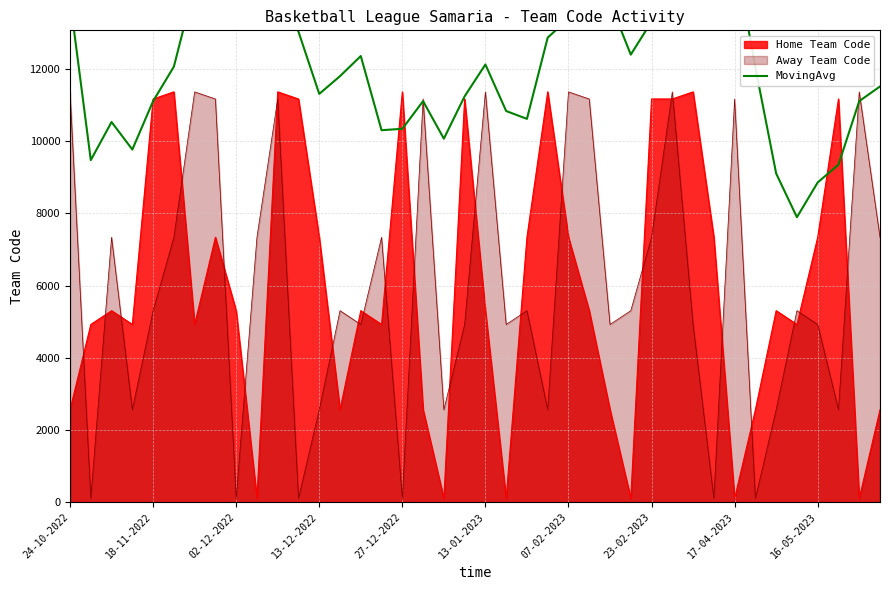

Count the number of categories in the chart.

40